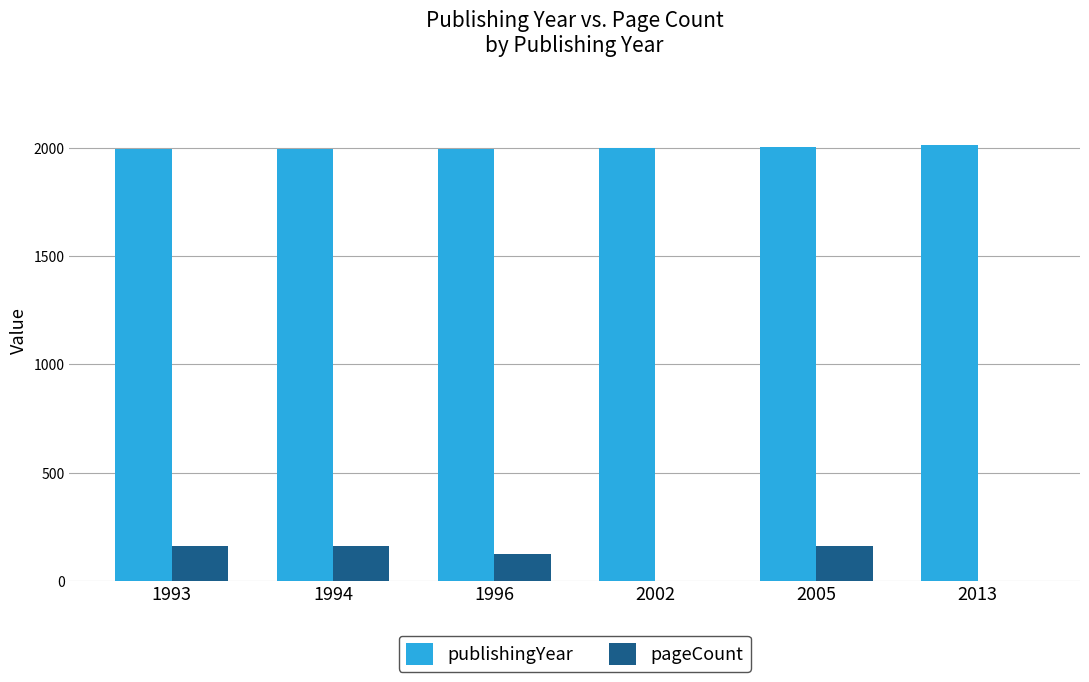

Which series has the largest total across all categories?

publishingYear